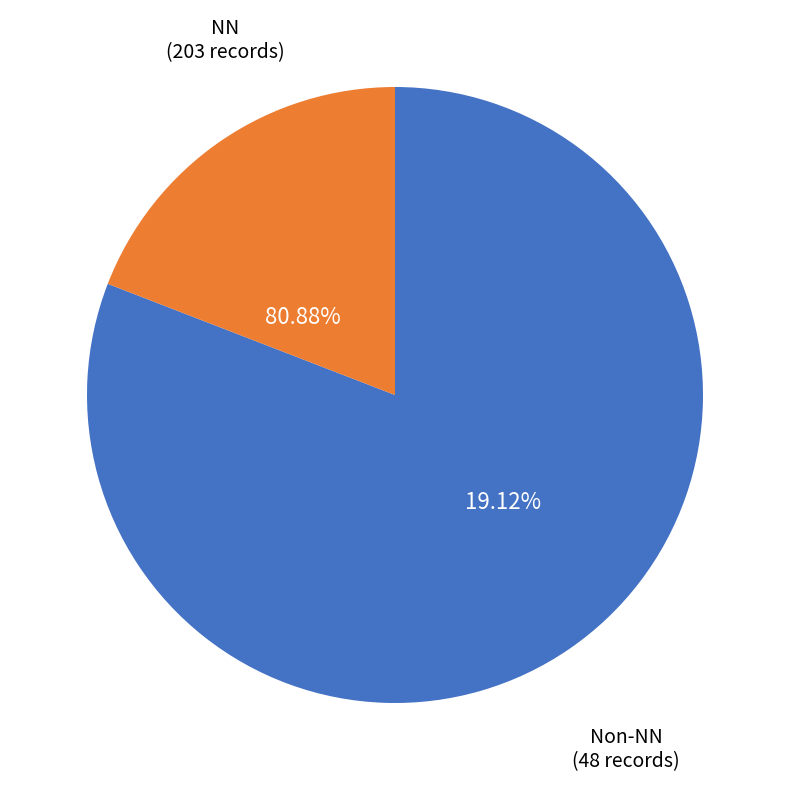

Does any single category account for the majority?

Yes